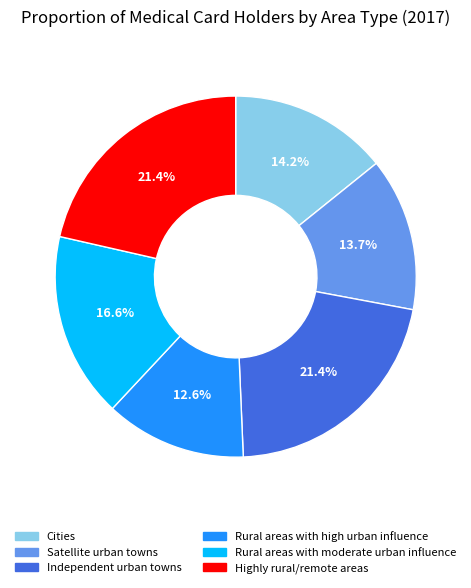

What percentage is the Independent urban towns slice, to the nearest percent?

21%